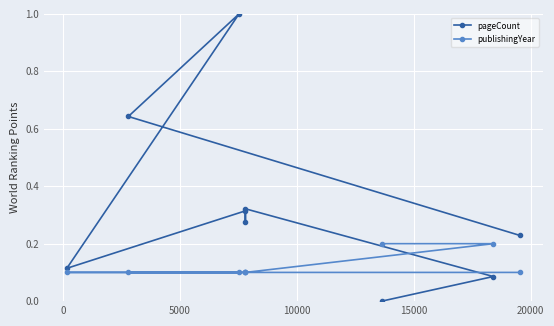

Which series has the largest total across all categories?

pageCount